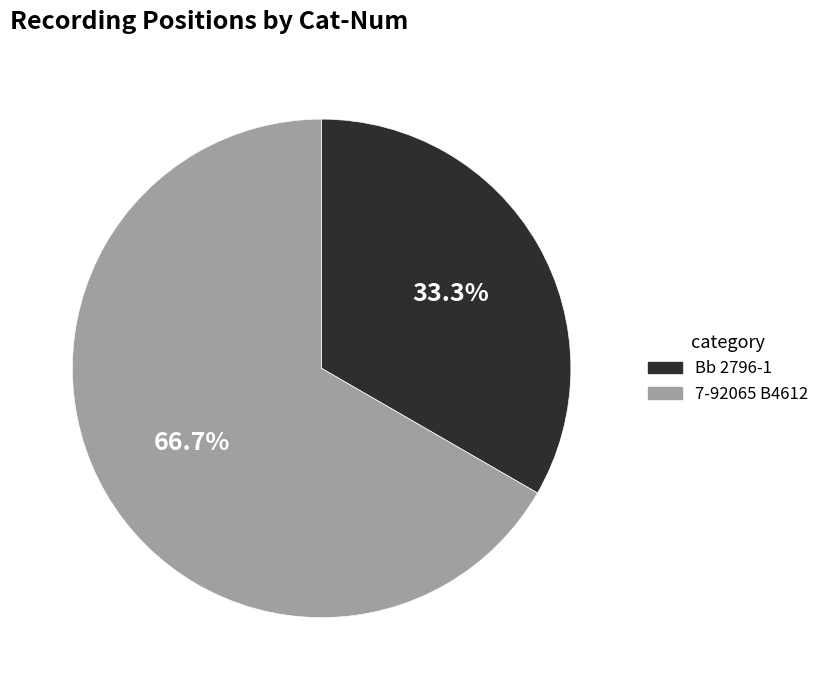

Is the sum of 7-92065 B4612 and Bb 2796-1 greater than half?

Yes